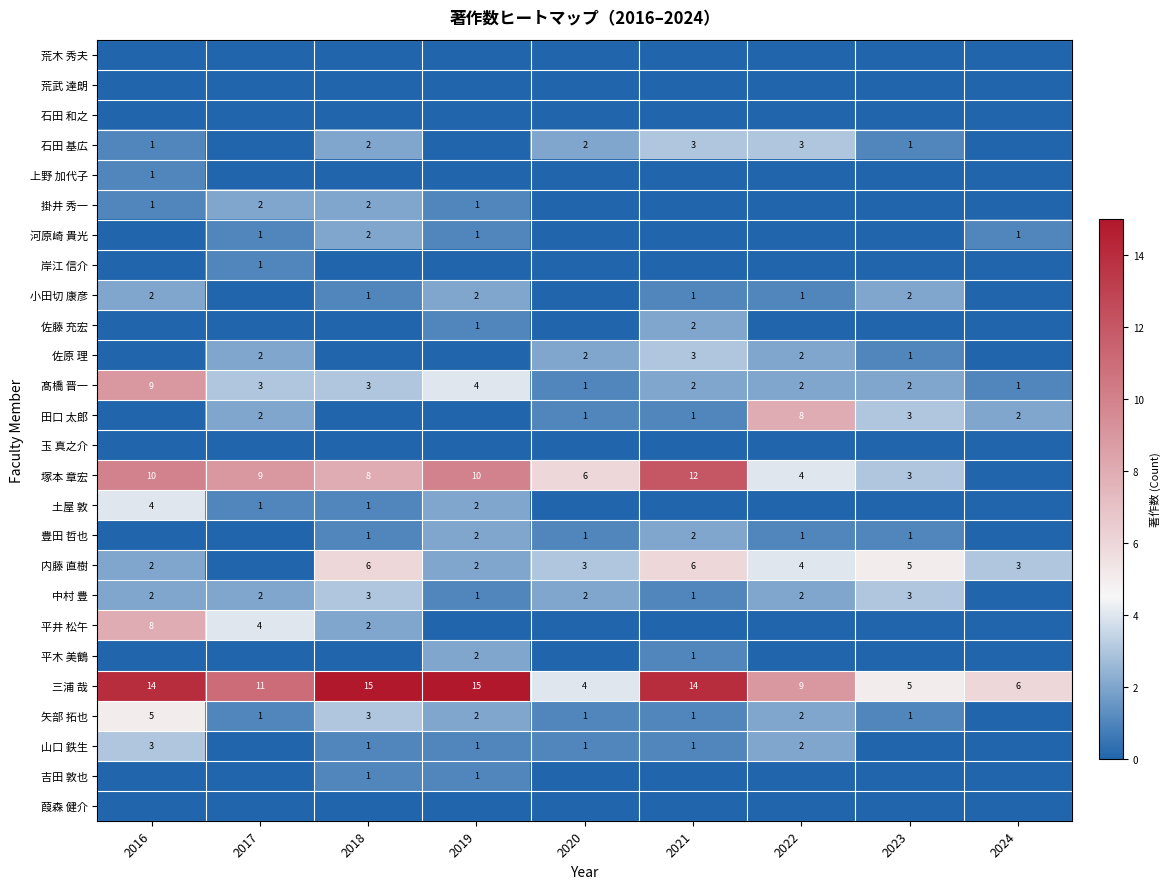

The 内藤 直樹 series shows 2 at 2016. True or false?

True